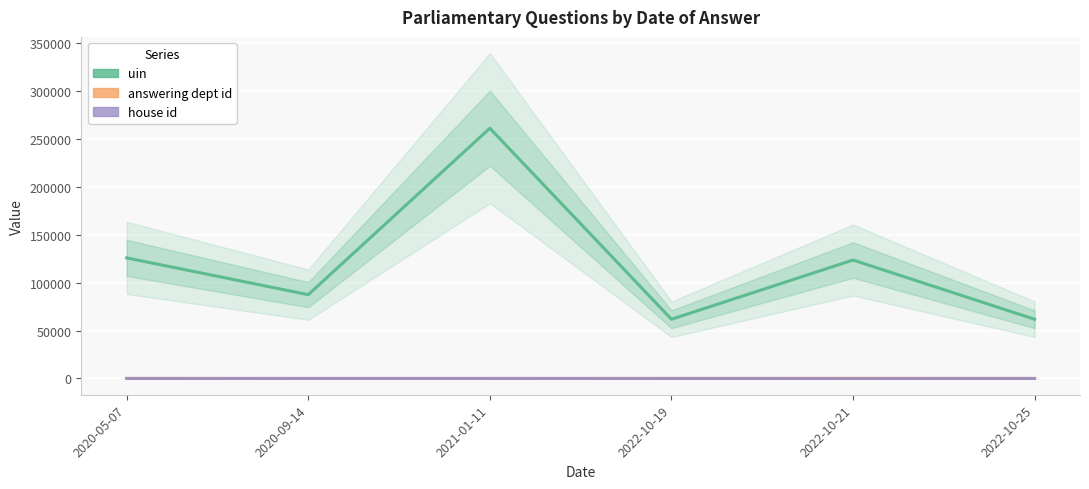

At which label does house id reach its minimum?

2020-09-14